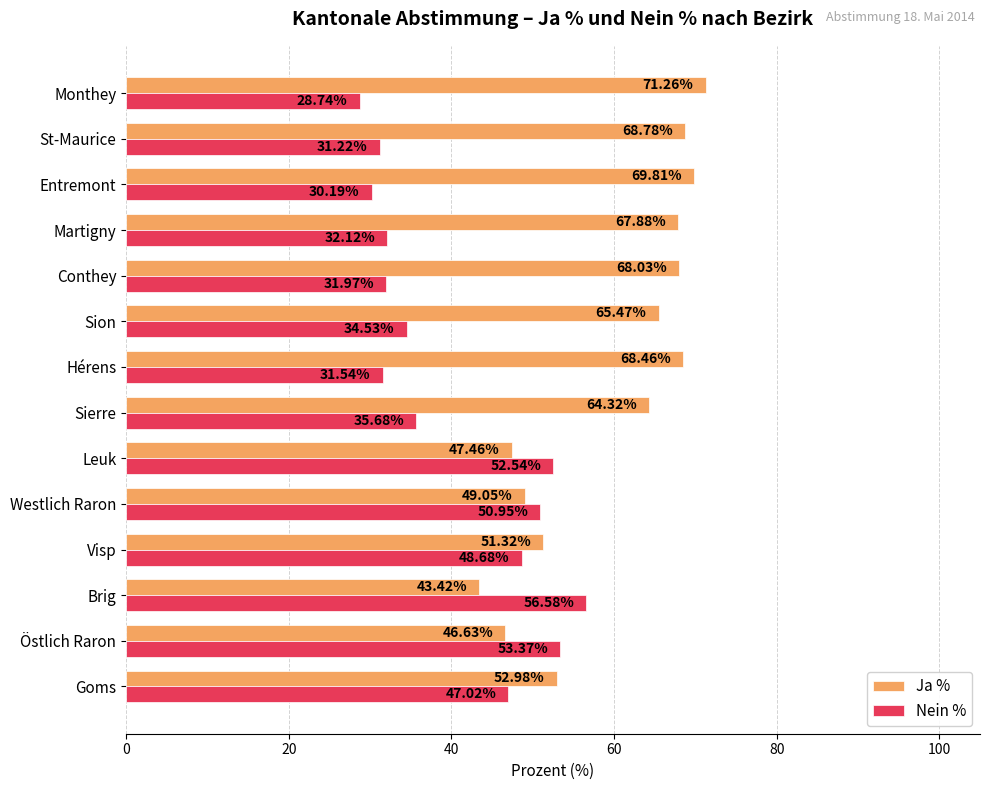

What is the difference between the highest and lowest values at Monthey?

42.5